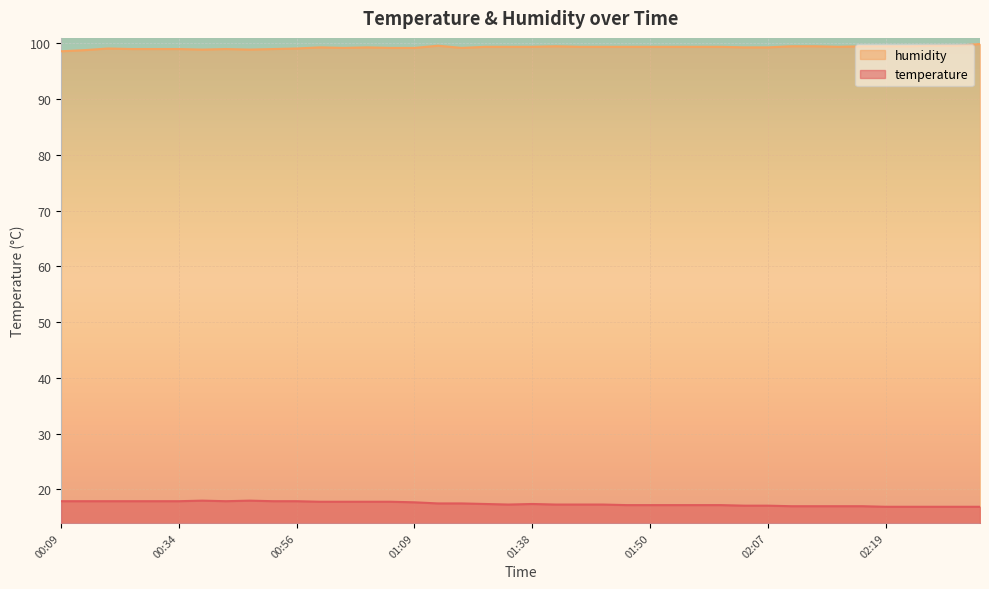

What is the approximate value of humidity at 02:14?

99.4